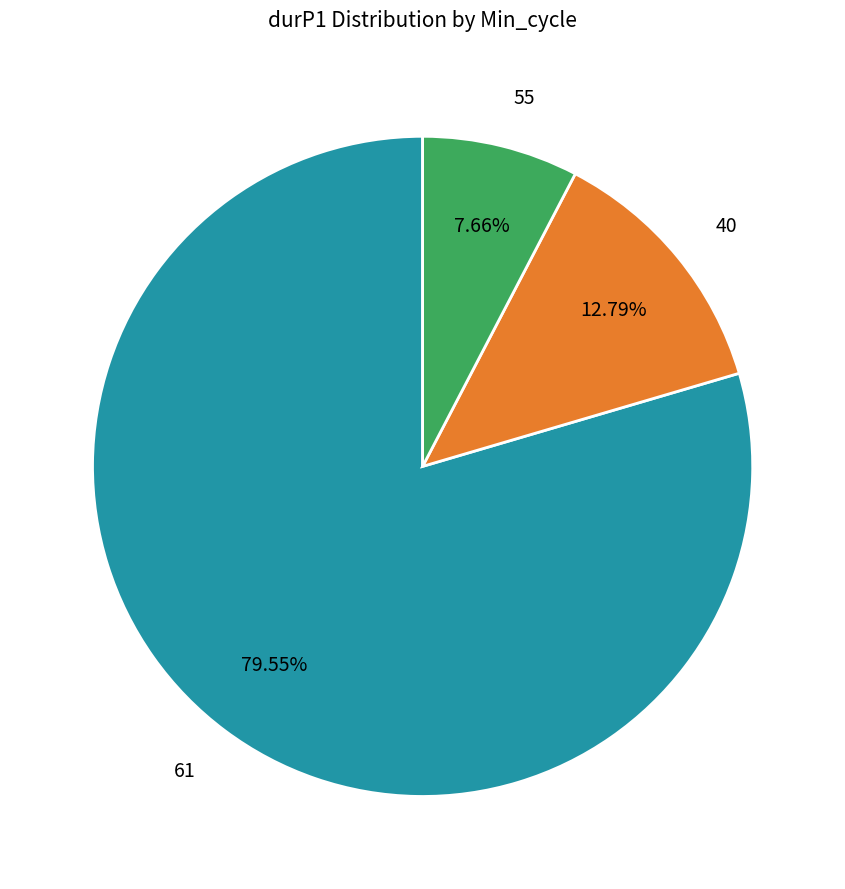

How many slices are in this pie chart?

3